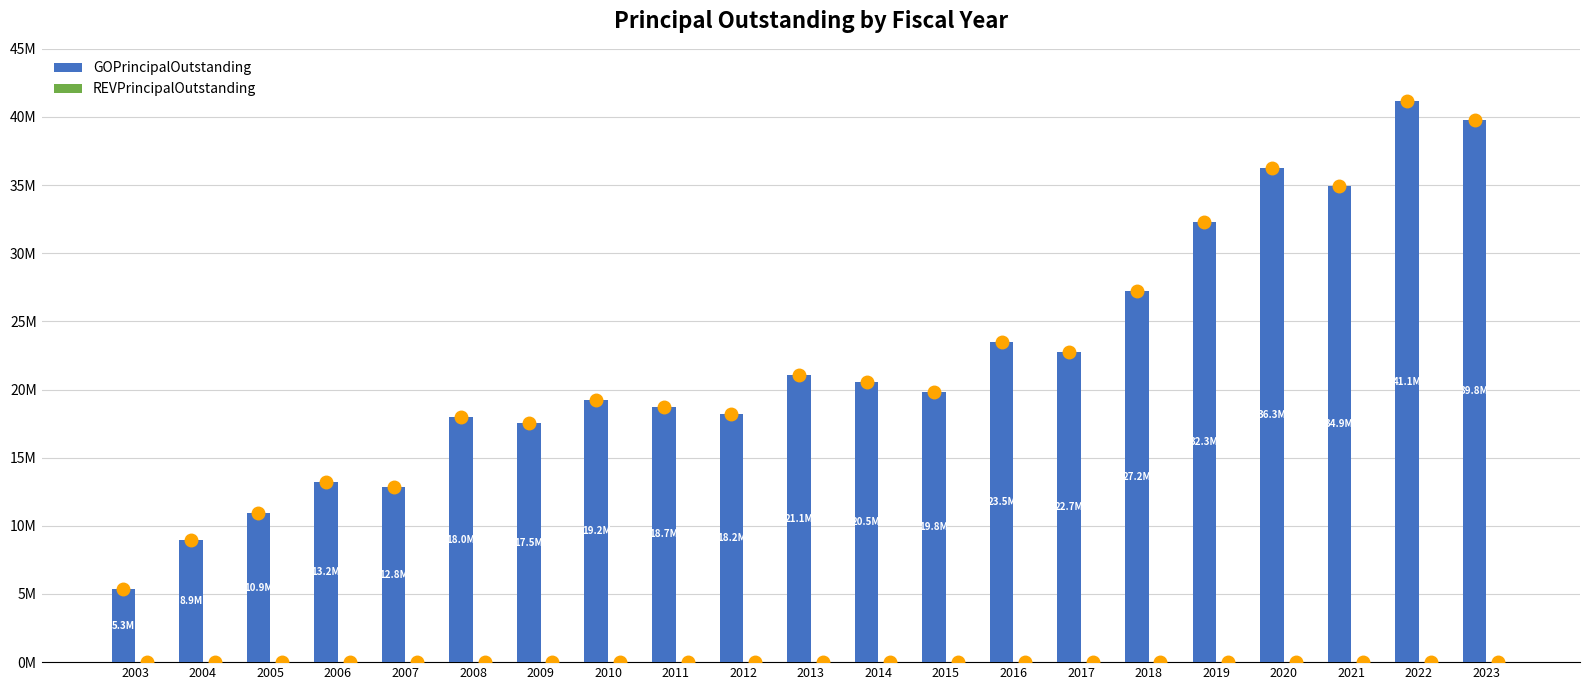

Are the bars horizontal?

No